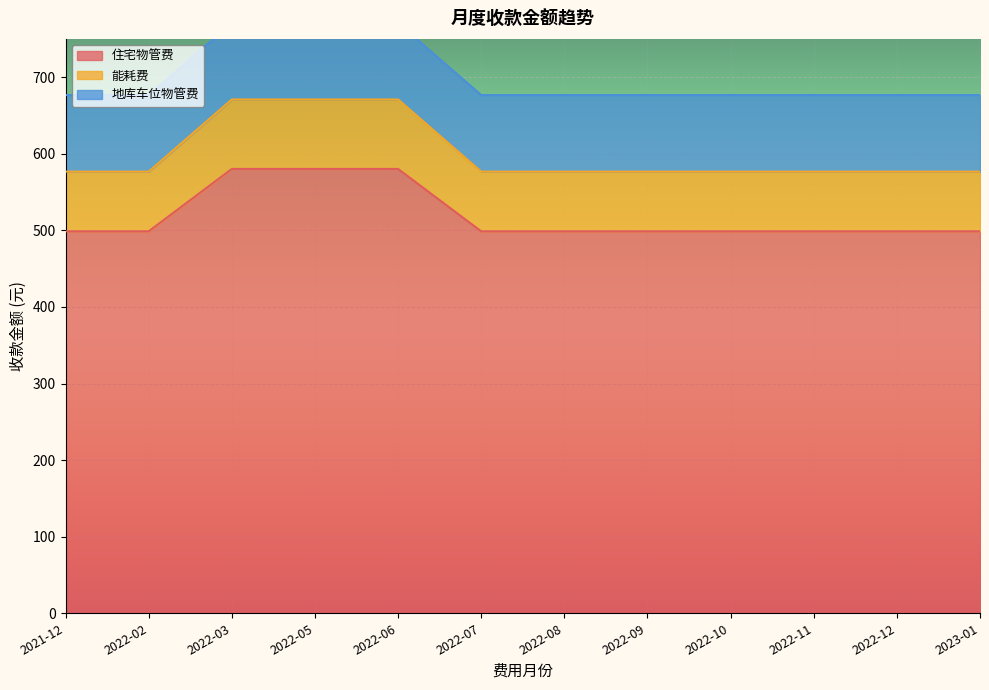

The value of 住宅物管费 at 2021-12 is 498.7. True or false?

True